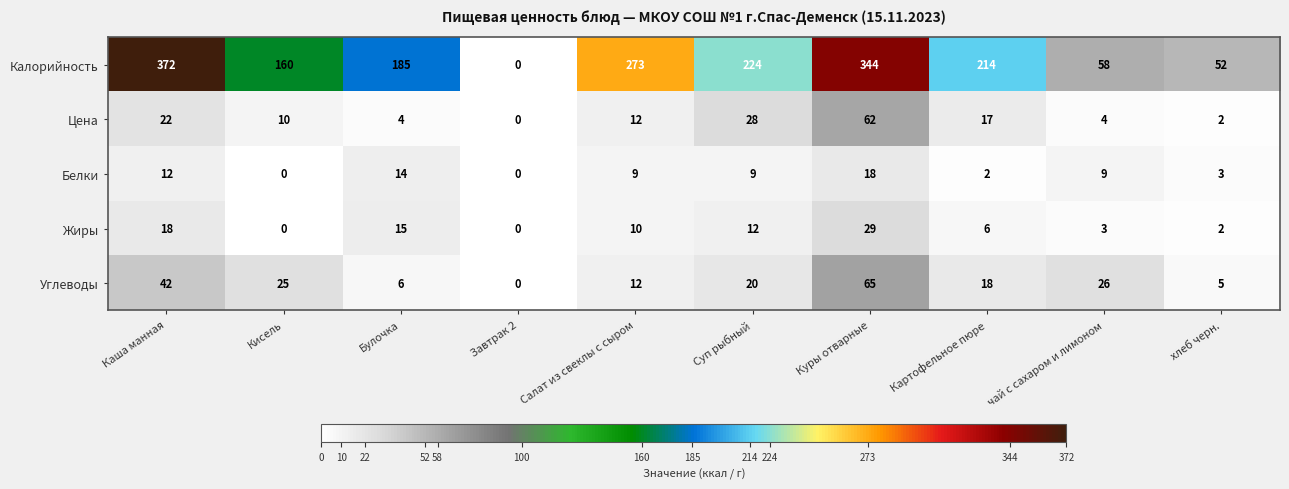

True or false: Углеводы has a value of 26 at чай с сахаром и лимоном.

True